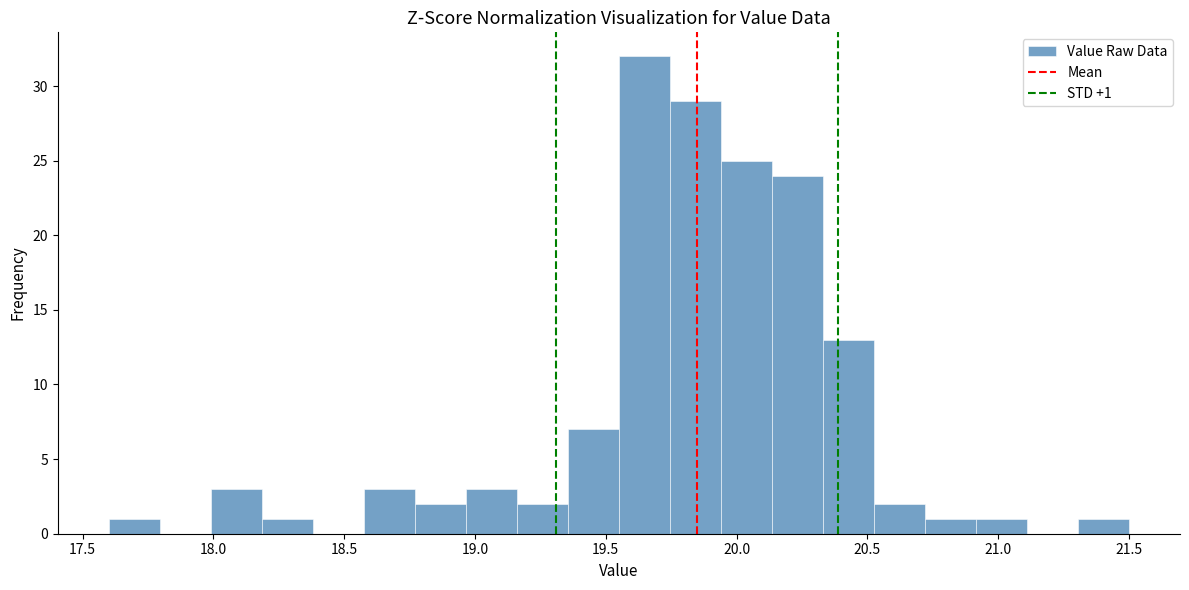

Read against the x-axis, roughly where is the centre of the tallest bar?

19.65